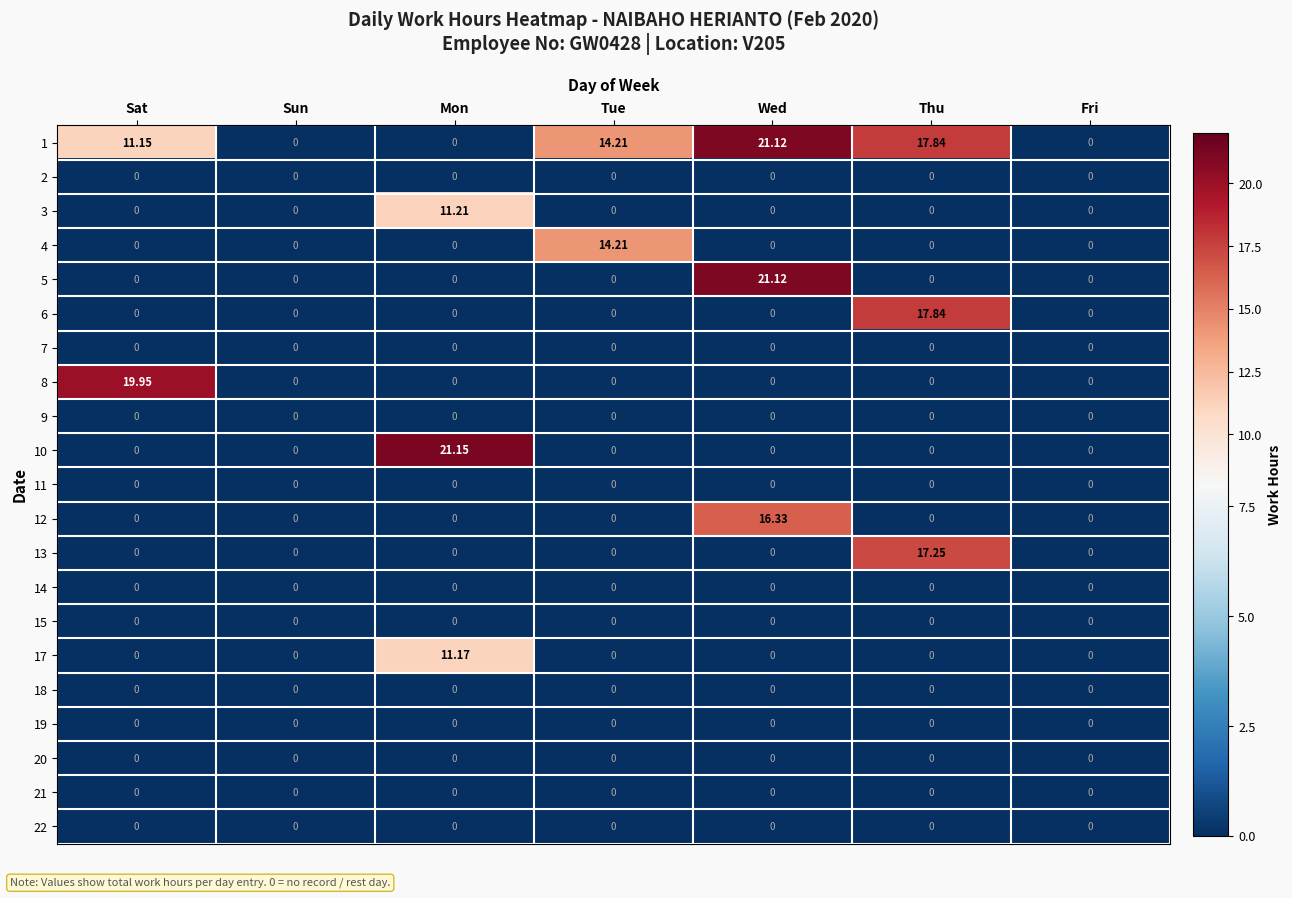

At which category is the sum across all series the highest?

Wed